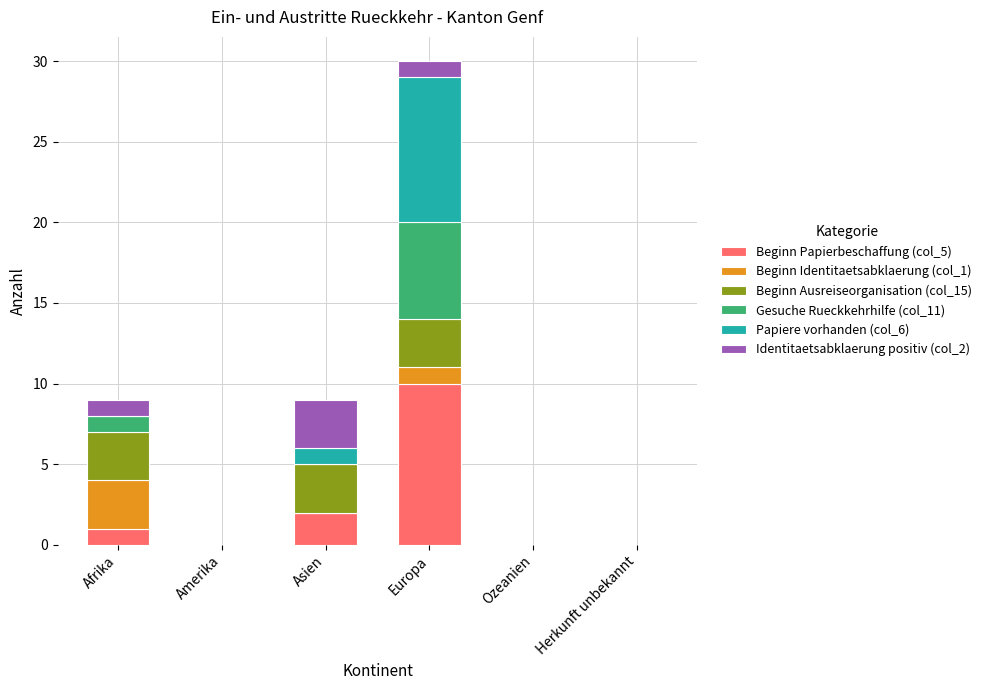

What are all the series names shown in the legend?

Beginn Papierbeschaffung (col_5), Beginn Identitaetsabklaerung (col_1), Beginn Ausreiseorganisation (col_15), Gesuche Rueckkehrhilfe (col_11), Papiere vorhanden (col_6), Identitaetsabklaerung positiv (col_2)